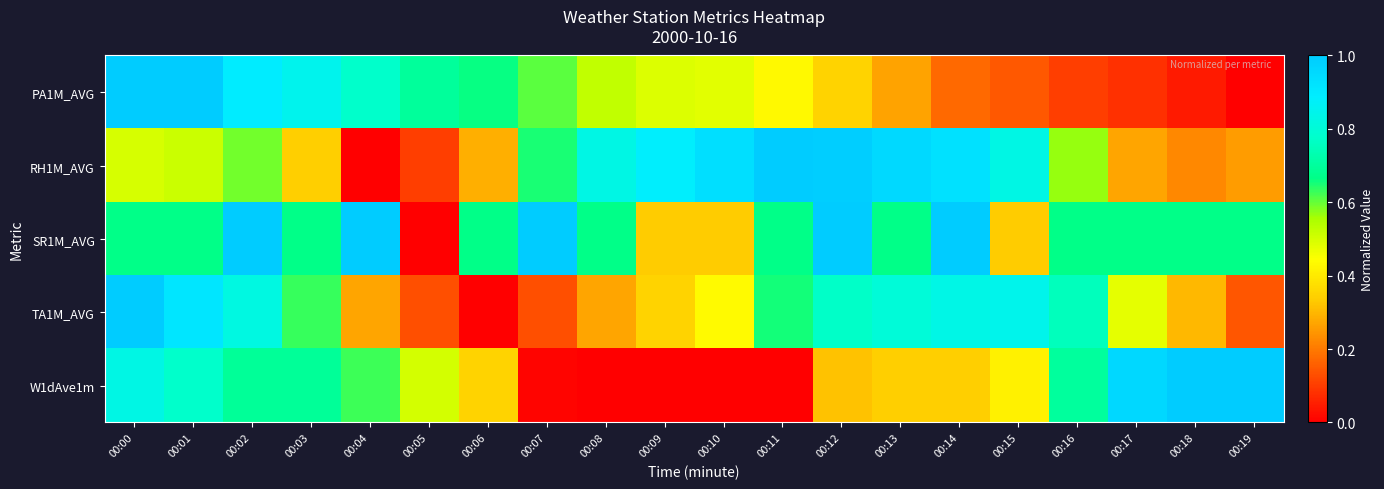

Reading right to left, transcribe all the data shown in this chart.

PA1M_AVG: 00:19=0.0	00:18=0.0	00:17=0.1	00:16=0.1	00:15=0.1	00:14=0.2	00:13=0.3	00:12=0.4	00:11=0.4	00:10=0.5	00:09=0.5	00:08=0.5	00:07=0.6	00:06=0.7	00:05=0.7	00:04=0.8	00:03=0.8	00:02=0.9	00:01=1.0	00:00=1.0
RH1M_AVG: 00:19=0.3	00:18=0.2	00:17=0.3	00:16=0.6	00:15=0.8	00:14=0.9	00:13=1.0	00:12=1.0	00:11=1.0	00:10=0.9	00:09=0.9	00:08=0.8	00:07=0.6	00:06=0.3	00:05=0.1	00:04=0.0	00:03=0.3	00:02=0.6	00:01=0.5	00:00=0.5
SR1M_AVG: 00:19=0.7	00:18=0.7	00:17=0.7	00:16=0.7	00:15=0.3	00:14=1.0	00:13=0.7	00:12=1.0	00:11=0.7	00:10=0.3	00:09=0.3	00:08=0.7	00:07=1.0	00:06=0.7	00:05=0.0	00:04=1.0	00:03=0.7	00:02=1.0	00:01=0.7	00:00=0.7
TA1M_AVG: 00:19=0.1	00:18=0.3	00:17=0.5	00:16=0.8	00:15=0.8	00:14=0.8	00:13=0.8	00:12=0.8	00:11=0.7	00:10=0.4	00:09=0.3	00:08=0.3	00:07=0.1	00:06=0.0	00:05=0.1	00:04=0.3	00:03=0.6	00:02=0.8	00:01=0.9	00:00=1.0
W1dAve1m: 00:19=1.0	00:18=1.0	00:17=1.0	00:16=0.7	00:15=0.4	00:14=0.3	00:13=0.3	00:12=0.3	00:11=0.0	00:10=0.0	00:09=0.0	00:08=0.0	00:07=0.0	00:06=0.4	00:05=0.5	00:04=0.6	00:03=0.7	00:02=0.7	00:01=0.8	00:00=0.8